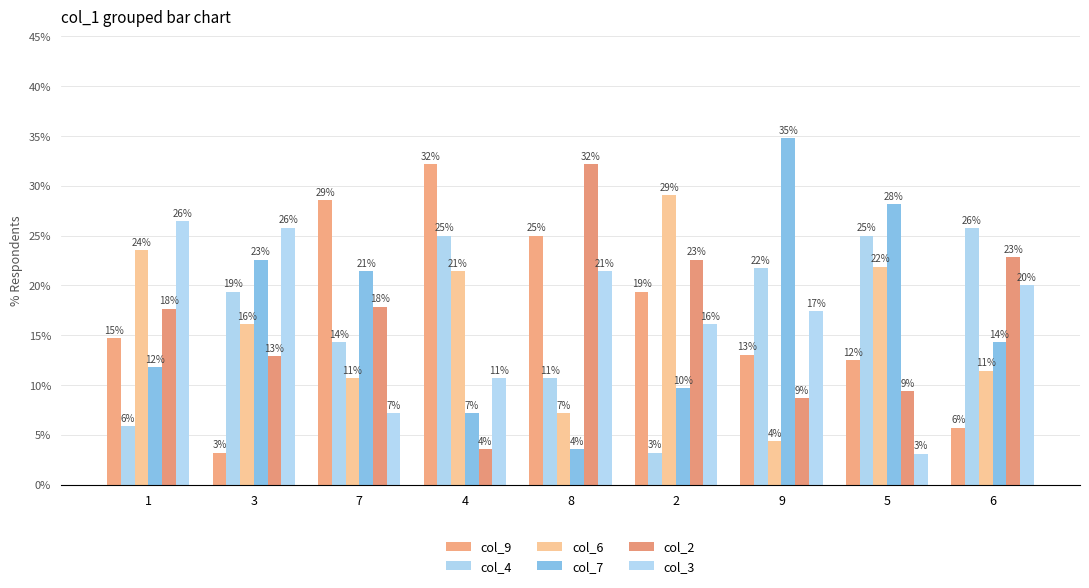

Read the col_4 value at 3.

19.4